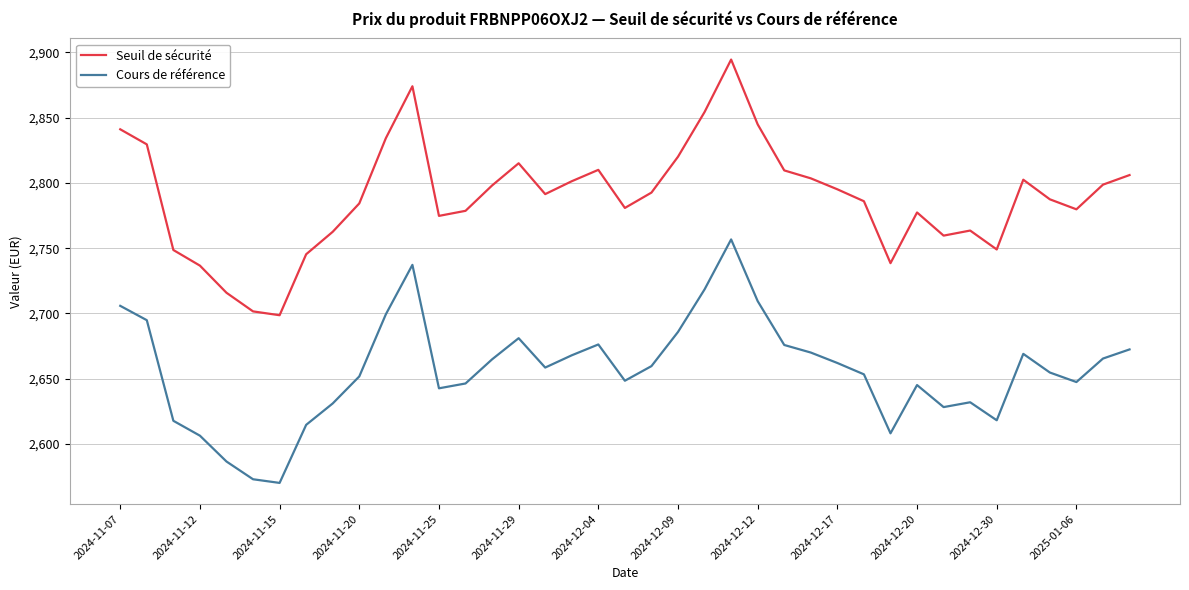

Rank the series by their maximum value, from lowest to highest.

Cours de référence, Seuil de sécurité